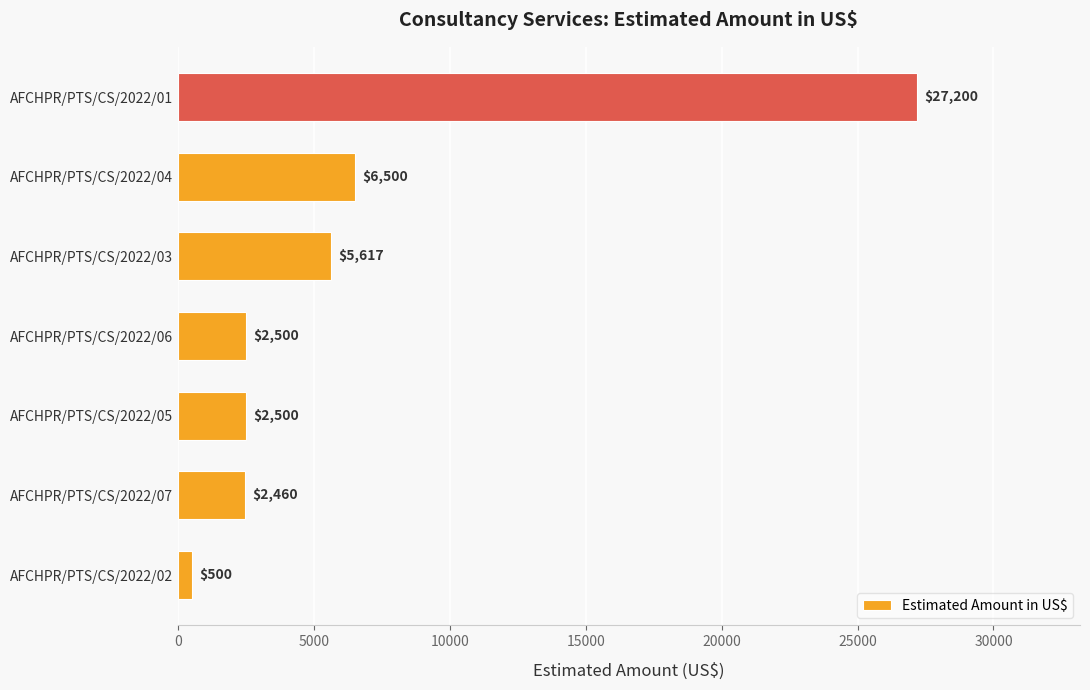

What value does the data have at AFCHPR/PTS/CS/2022/03, to the nearest 10?

5620